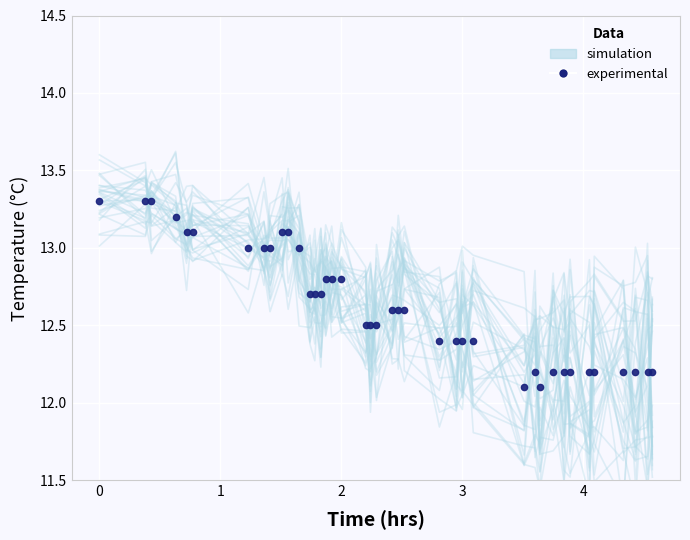

Which series ends up on top after the final intersection of experimental and simulation?

simulation